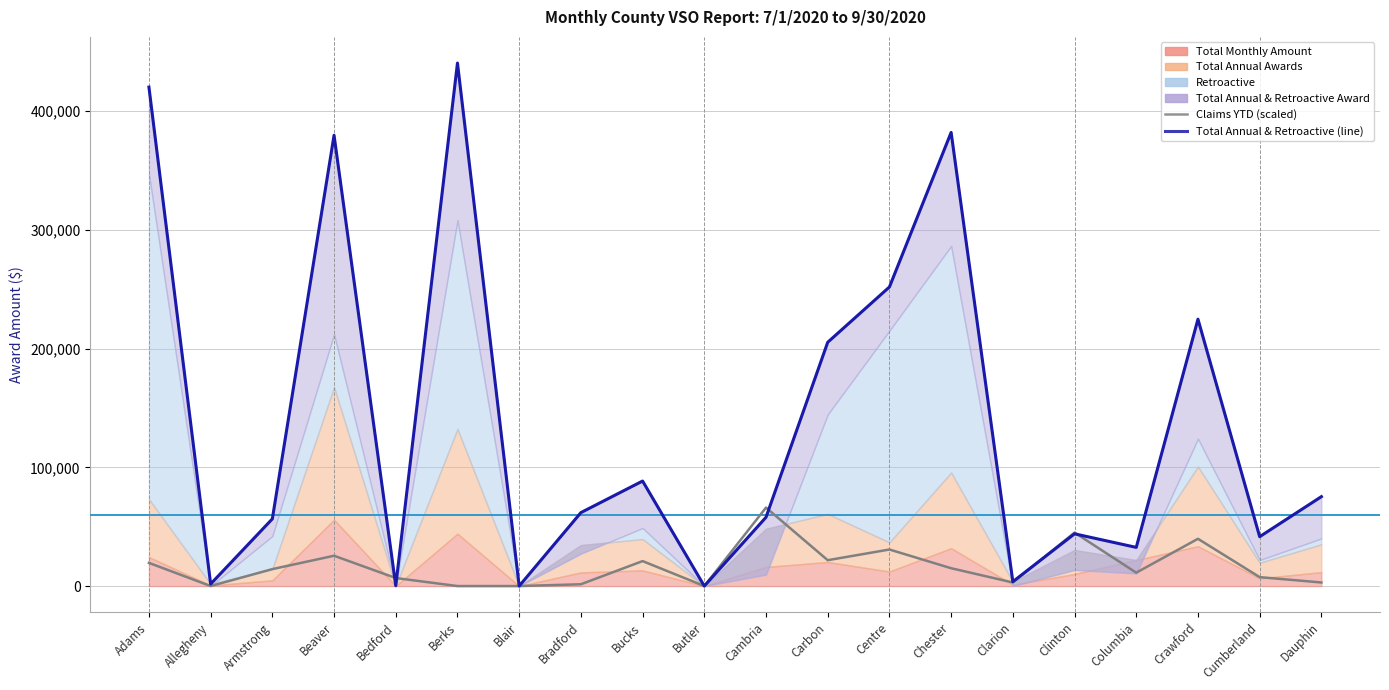

What is the average value of the Total Annual & Retroactive (line) series?

138456.9